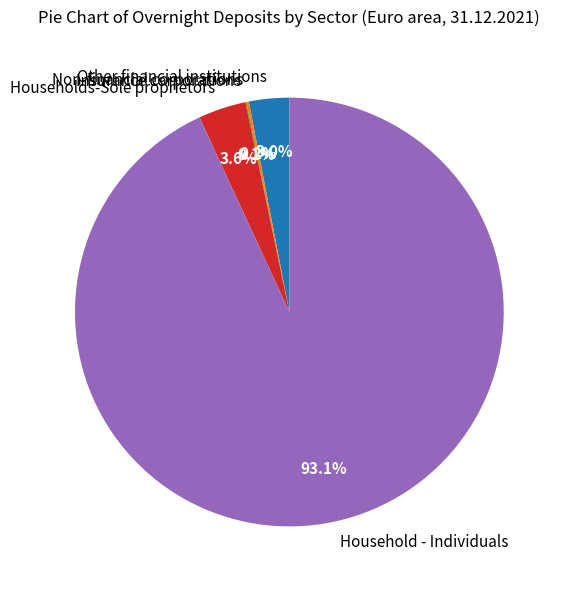

Which slice represents more than half of the pie?

Household - Individuals